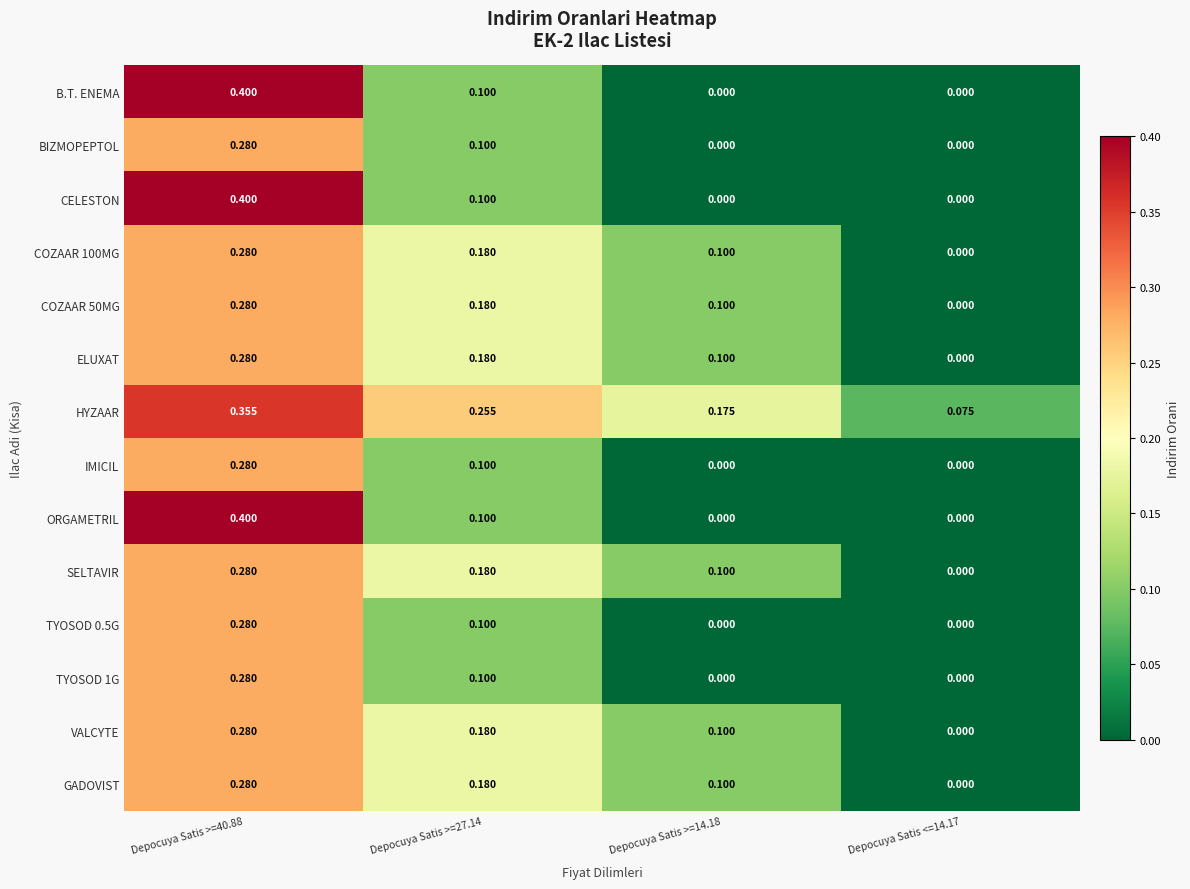

Is the value of B.T. ENEMA at Depocuya Satis >=14.18 greater than the value of ELUXAT at Depocuya Satis >=27.14?

No